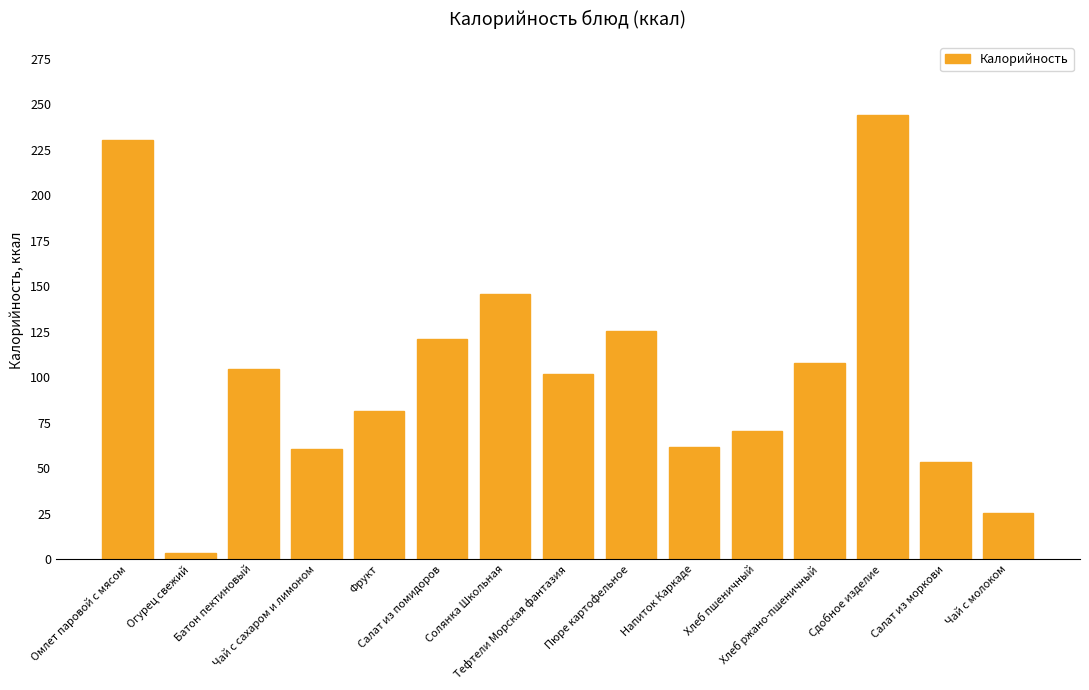

How many values exceed 102?

8